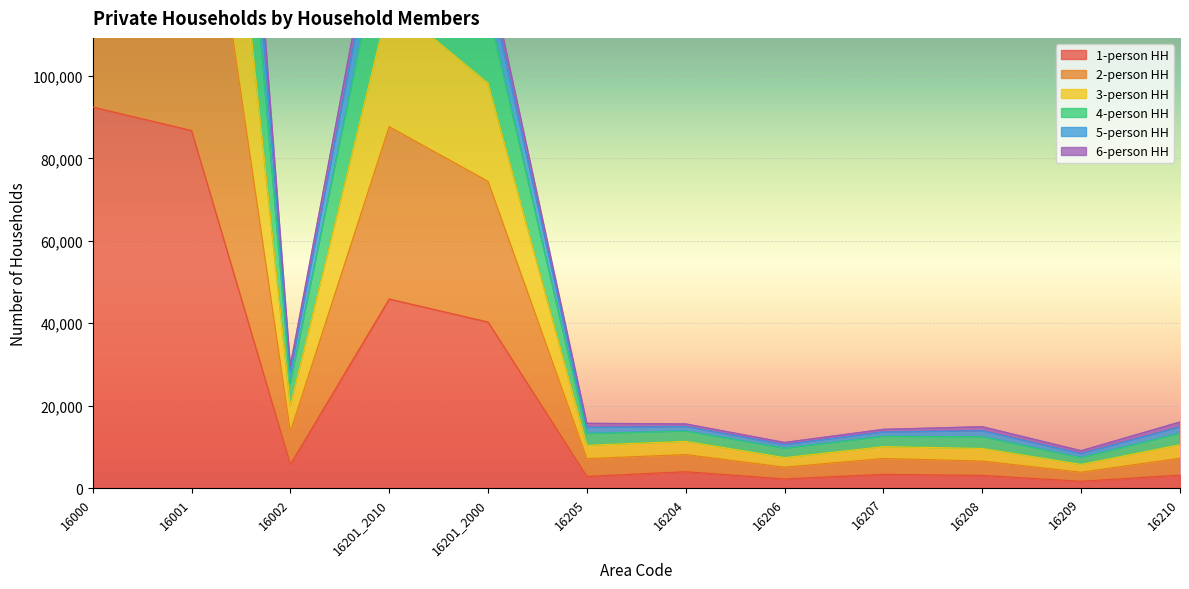

Which series has the largest total across all categories?

3-person HH